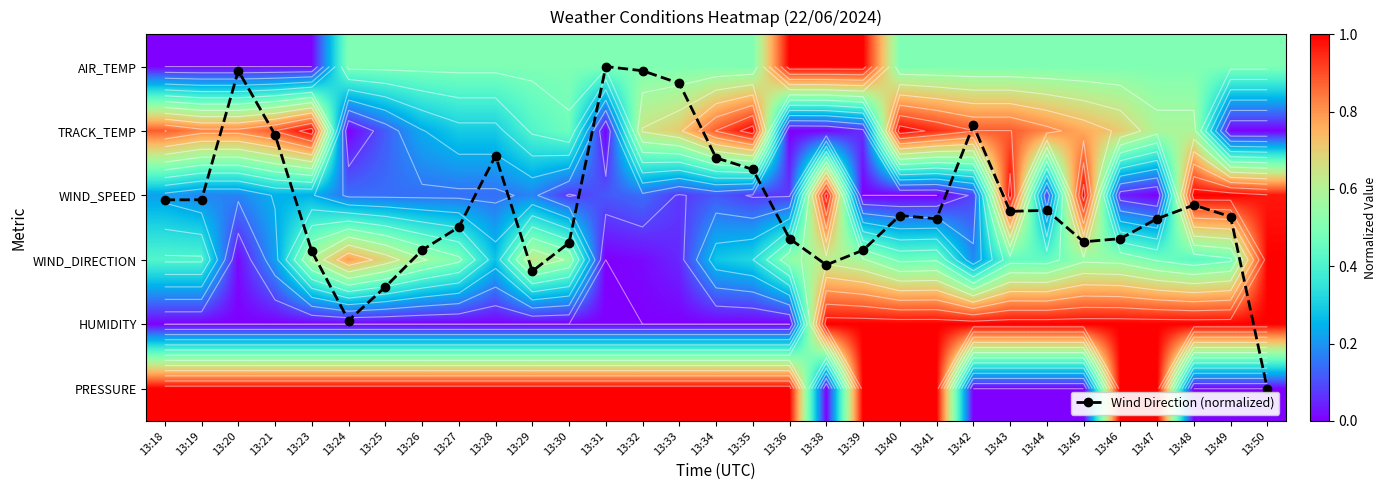

List the series in order of their peak value, lowest first.

AIR_TEMP, TRACK_TEMP, WIND_SPEED, WIND_DIRECTION, HUMIDITY, PRESSURE, Wind Direction (normalized)